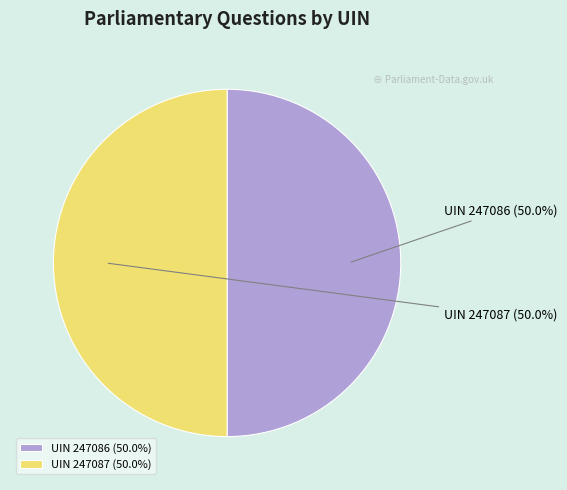

What is the total percentage of UIN 247087 and UIN 247086?

100.0%